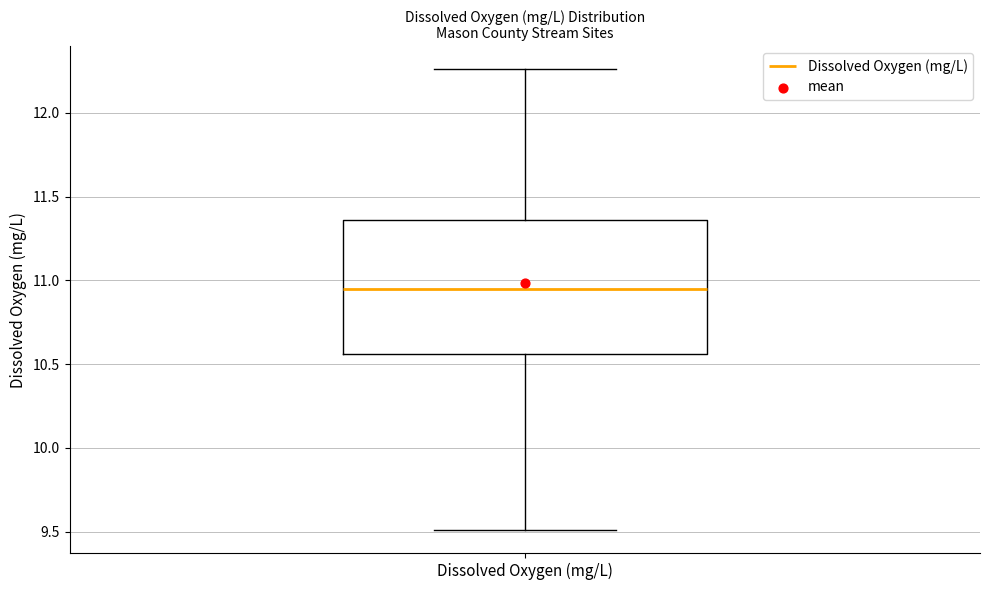

Read this box plot against the y-axis: the position of the median line, the range covered by the box, and the ends of both whiskers. The values are not printed on the chart, so give them approximately, as read against the axis.

median 10.95, box 10.55 to 11.35, whiskers 9.50 to 12.25